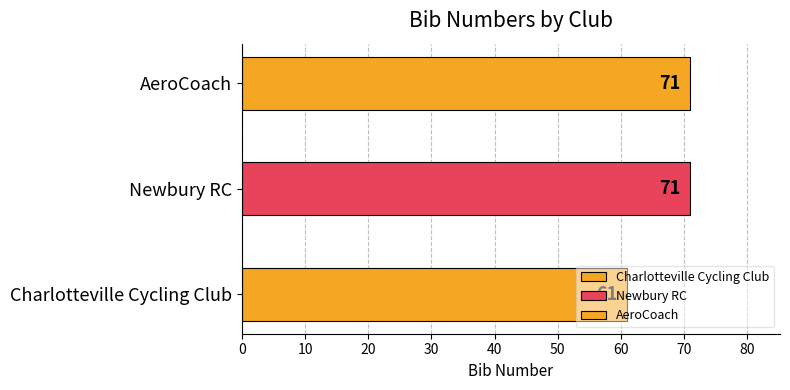

What is the value of the 3rd bar from the left?

71